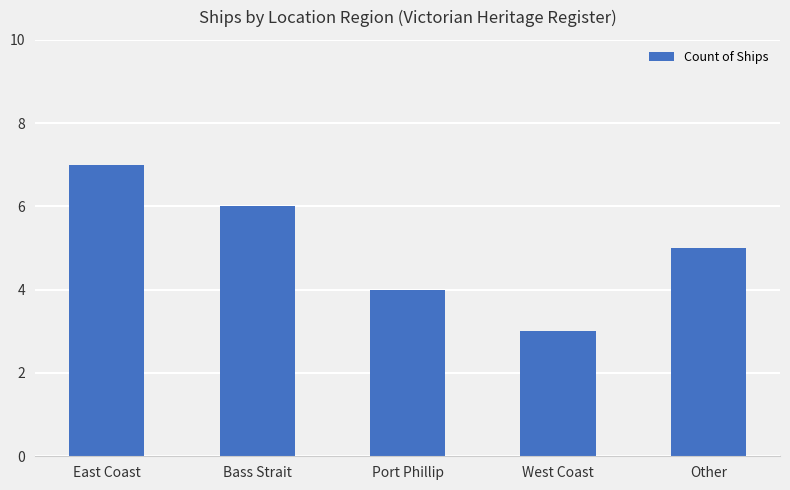

Approximately how many times larger is the value at Port Phillip compared to Other?

0.8